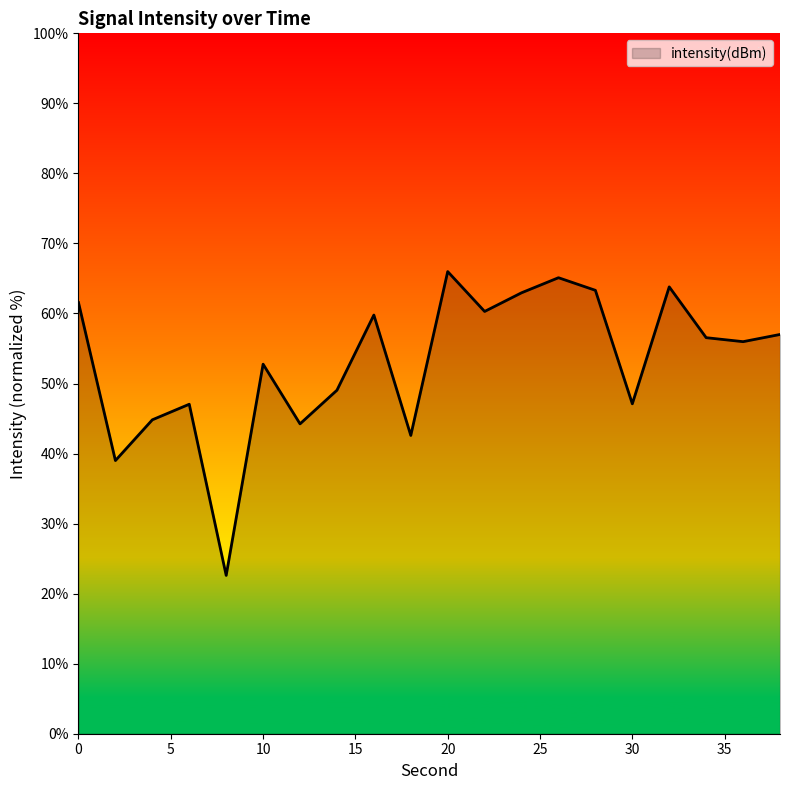

How many interior local valleys (lower than both neighbors) does the data have?

7